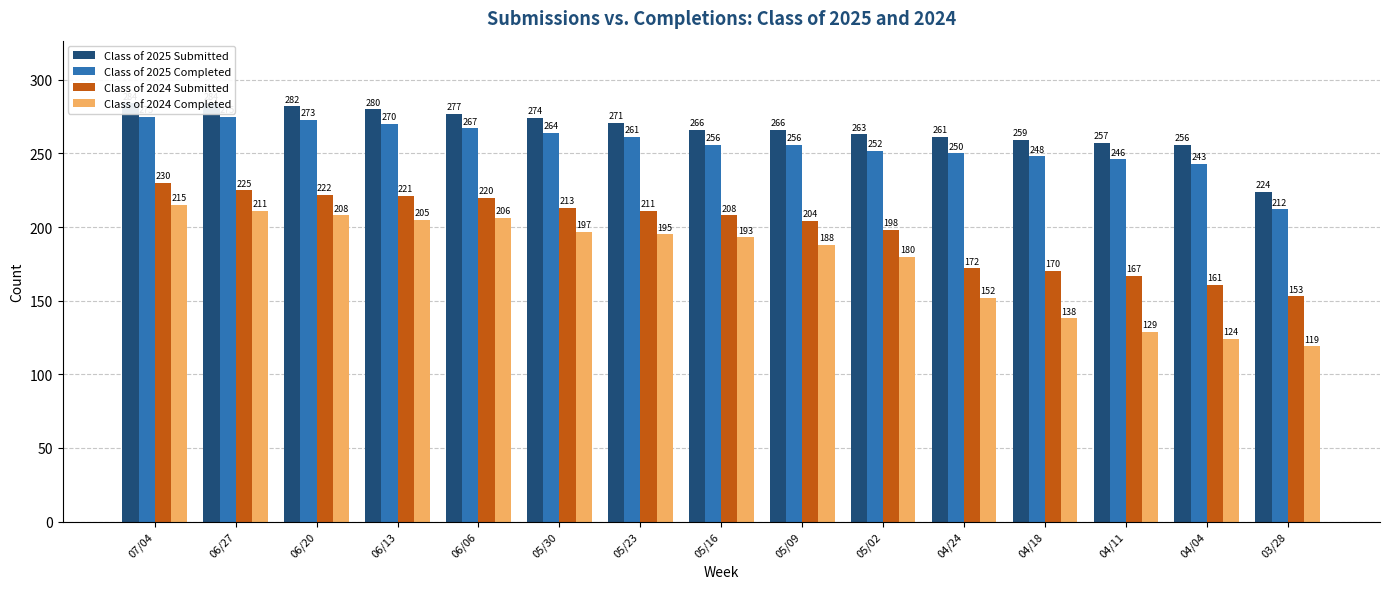

At how many categories does at least one series exceed 154?

15